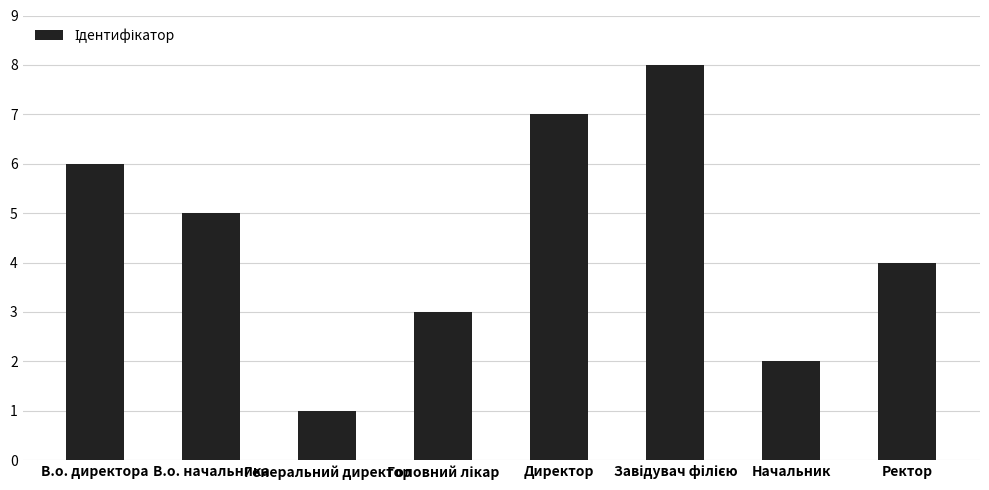

What is the sum of the values at Директор and Генеральний директор?

8